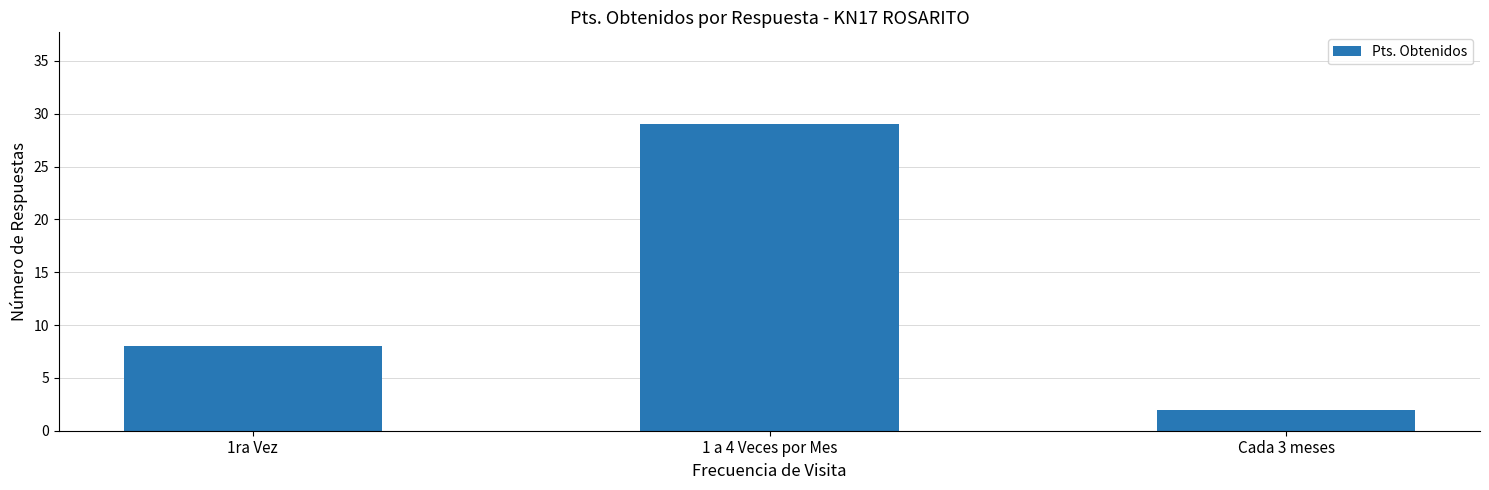

Which label corresponds to the smallest value in the chart?

Cada 3 meses